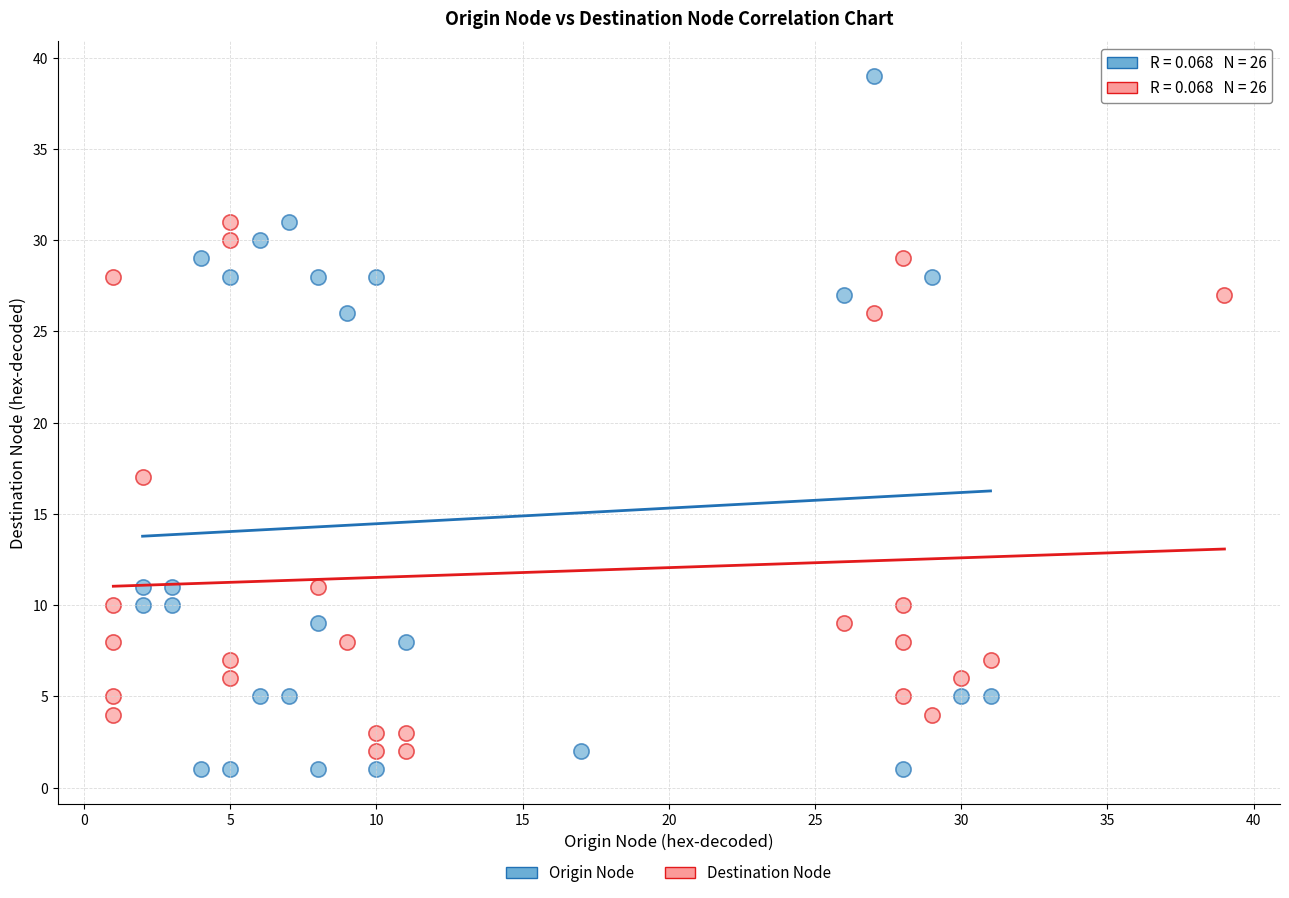

Which series reaches the maximum Y coordinate?

Origin Node